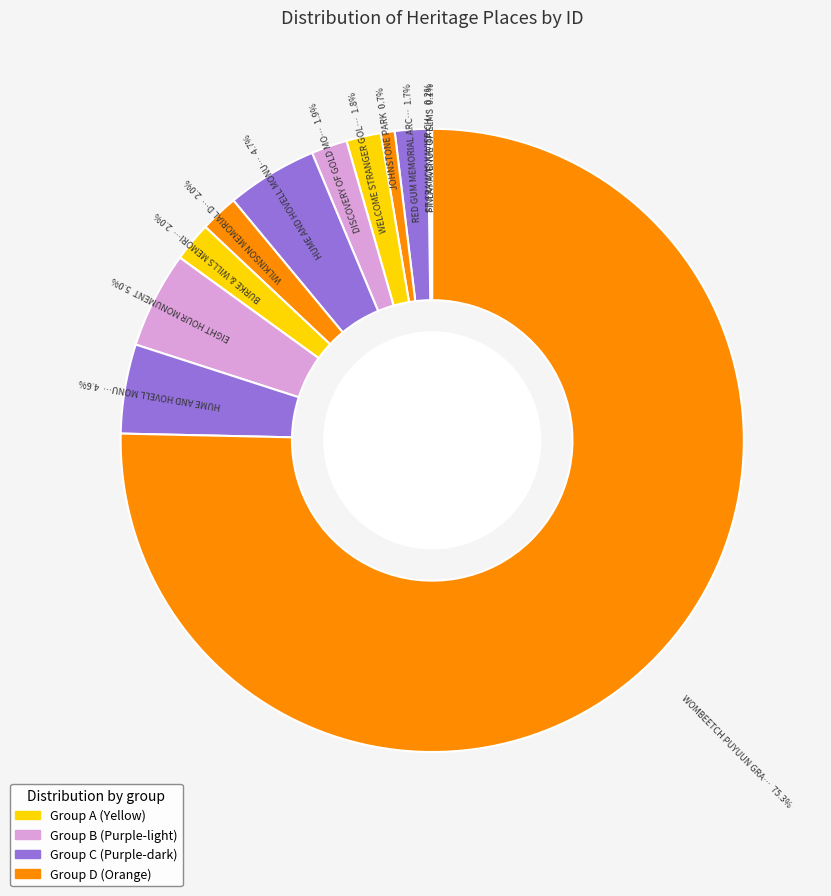

What is the smallest slice in the pie chart?

FINLAY AVENUE OF ELMS